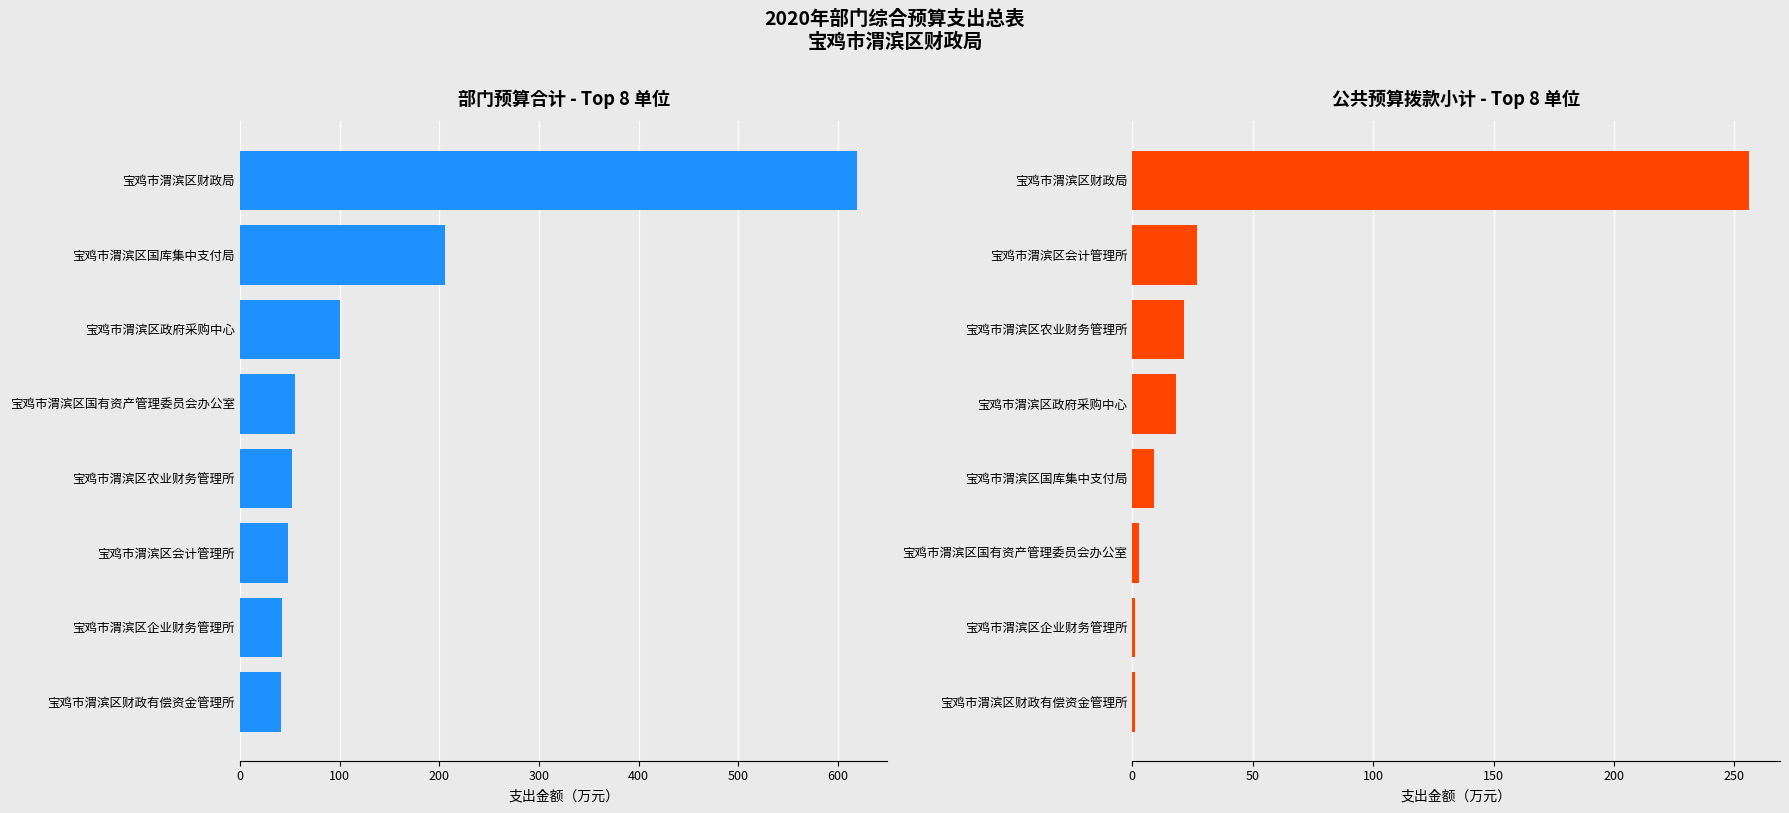

At how many categories does at least one series exceed 161?

2